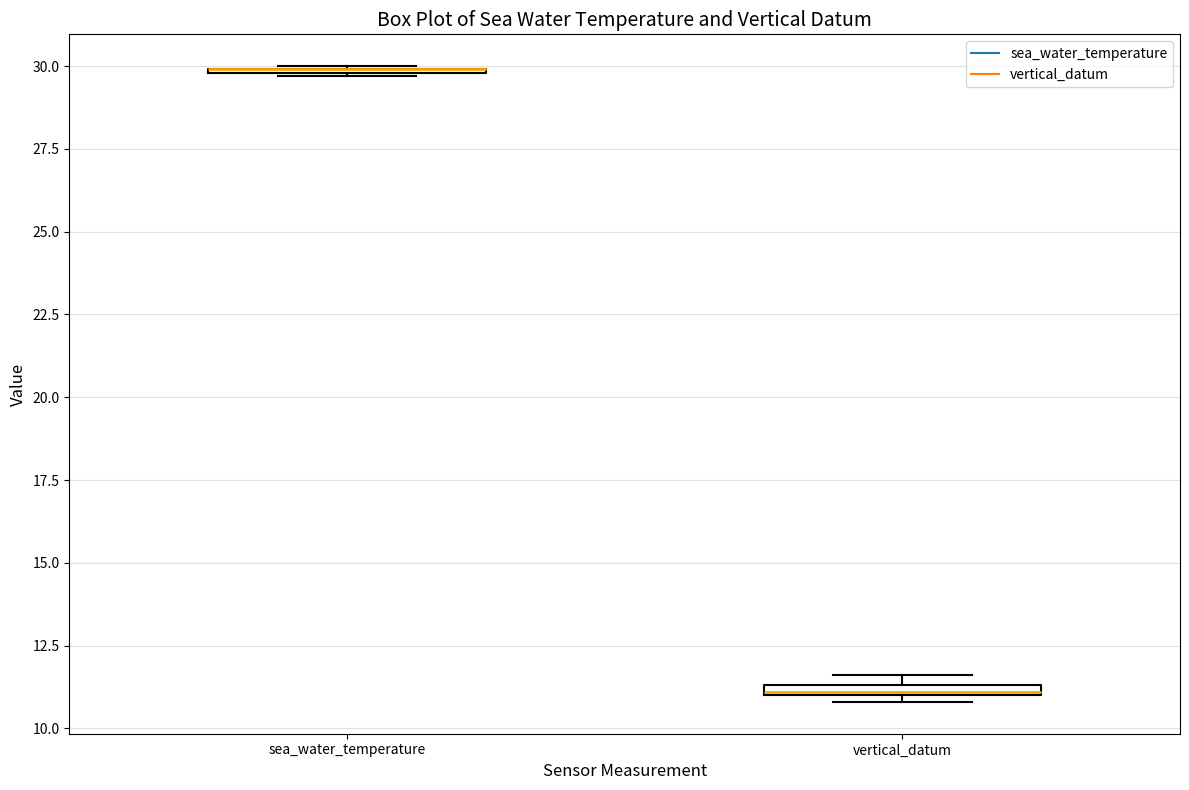

Where is the upper edge of the box for vertical_datum on the y-axis? The values are not printed on the chart, so give them approximately, as read against the axis.

11.5